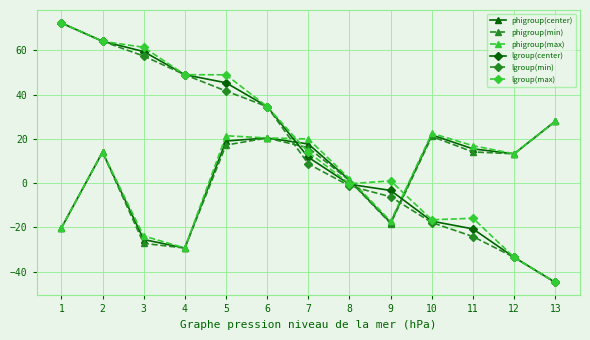

Between which two adjacent categories do lgroup(center) and phigroup(center) first intersect?

6 and 7